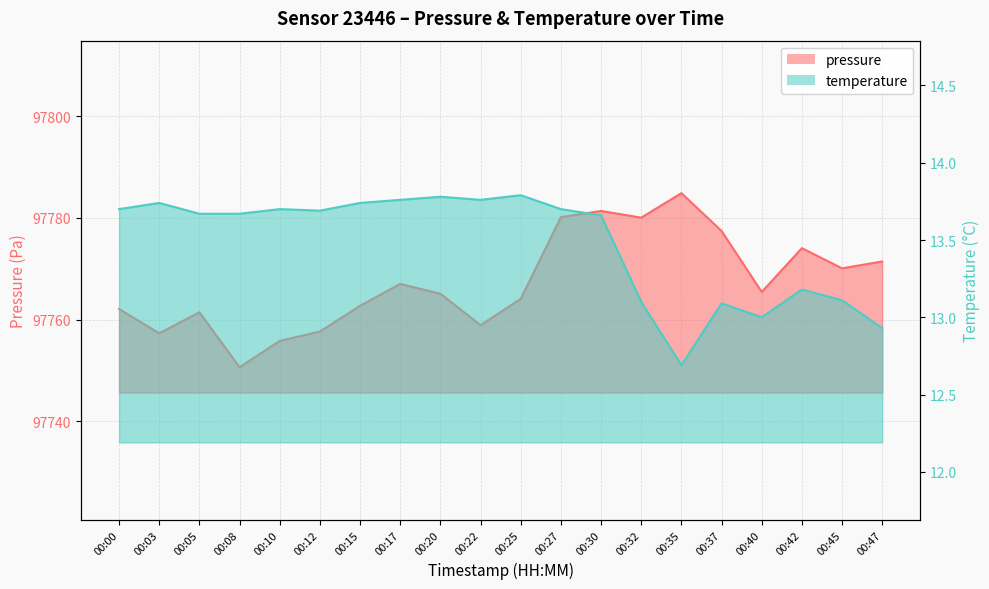

Which series has the largest range (max minus min)?

pressure